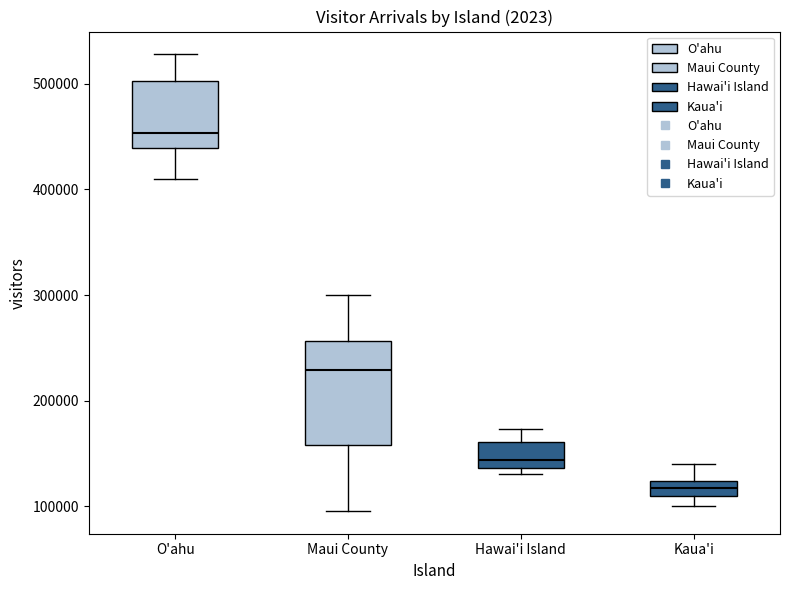

Which box has the highest median line?

O'ahu